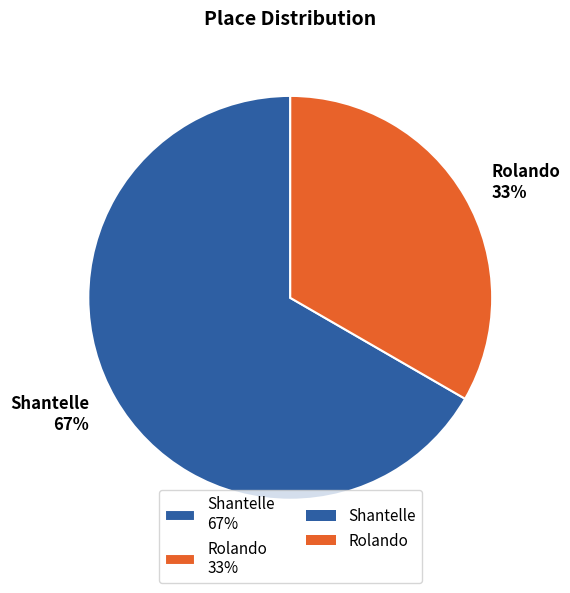

What is the majority slice?

Shantelle